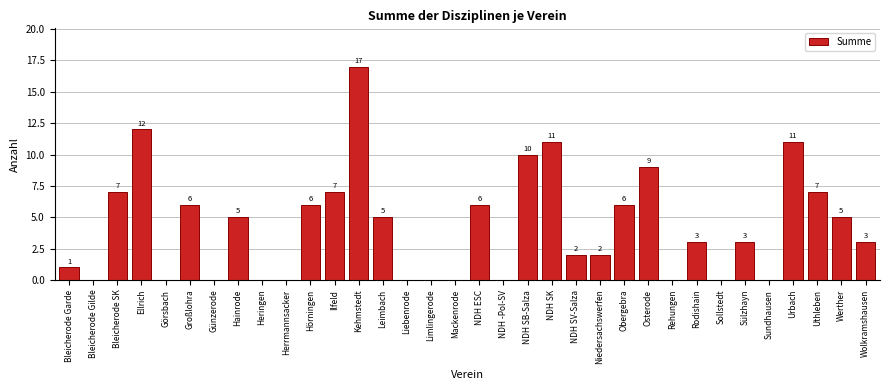

Reading left to right, transcribe all the data shown in this chart.

Bleicherode Garde=1	Bleicherode Gilde=0	Bleicherode SK=7	Ellrich=12	Görsbach=0	Großlohra=6	Günzerode=0	Hainrode=5	Heringen=0	Herrmannsacker=0	Hörningen=6	Ilfeld=7	Kehmstedt=17	Leimbach=5	Liebenrode=0	Limlingerode=0	Mackenrode=0	NDH ESC=6	NDH -Pol-SV=0	NDH SB-Salza=10	NDH SK=11	NDH SV-Salza=2	Niedersachswerfen=2	Obergebra=6	Osterode=9	Rehungen=0	Rodishain=3	Sollstedt=0	Sülzhayn=3	Sundhausen=0	Urbach=11	Uthleben=7	Werther=5	Wolkramshausen=3